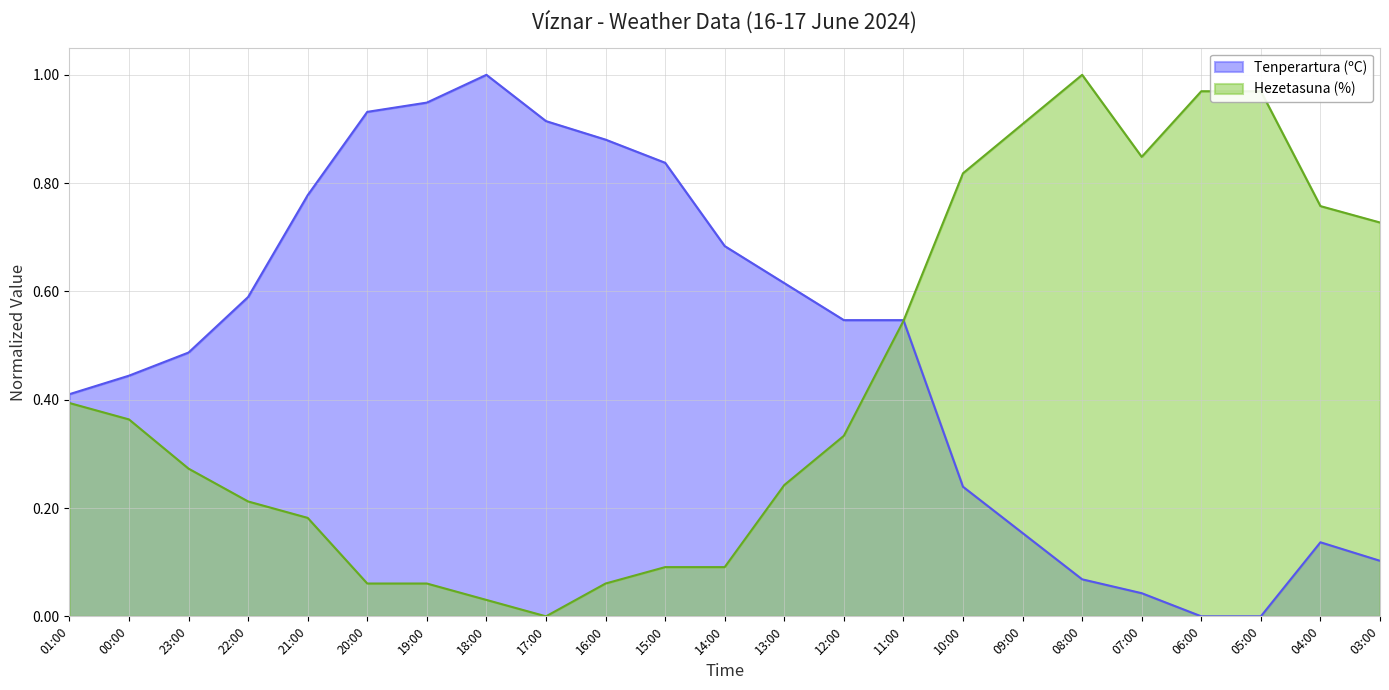

How many data points does each series have?

23